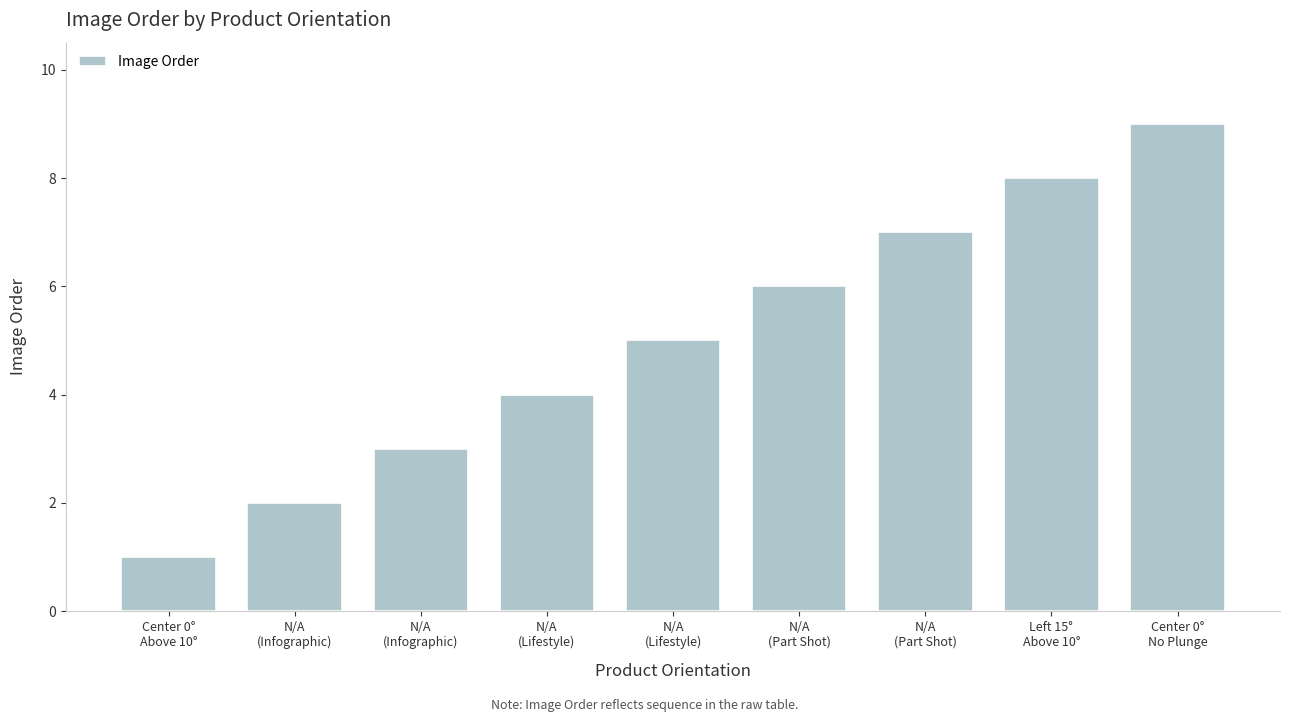

How many data points does each series have?

9